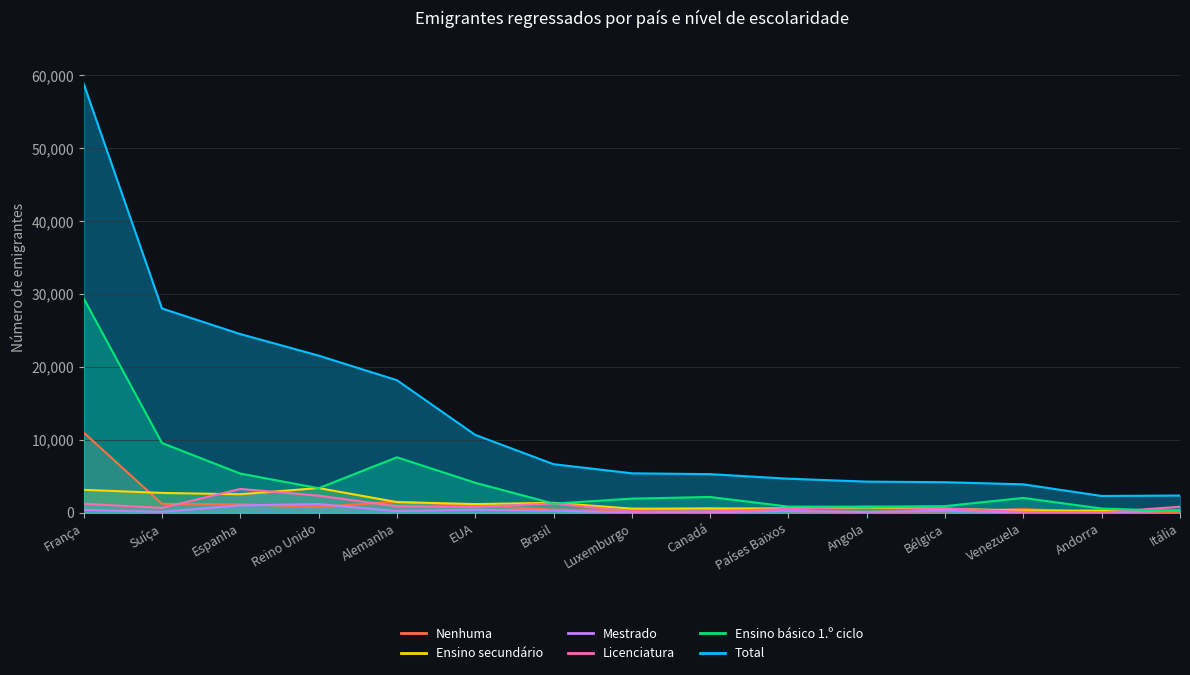

Reading left to right, transcribe all the data shown in this chart.

Total: 58866	28017	24507	21552	18177	10674	6655	5403	5287	4659	4261	4181	3888	2292	2354
Ensino básico 1.º ciclo: 29410	9560	5366	3359	7599	4106	1247	1928	2154	831	824	899	2024	563	221
Ensino secundário: 3136	2709	2528	3381	1450	1181	1353	556	573	596	725	545	290	284	267
Licenciatura: 1227	654	3255	2335	884	786	1265	183	172	527	824	593	114	28	820
Mestrado: 381	121	1002	1180	215	411	277	34	34	243	95	259	15	0	287
Nenhuma: 11011	1210	1148	808	1502	1022	407	393	598	197	114	183	487	77	56